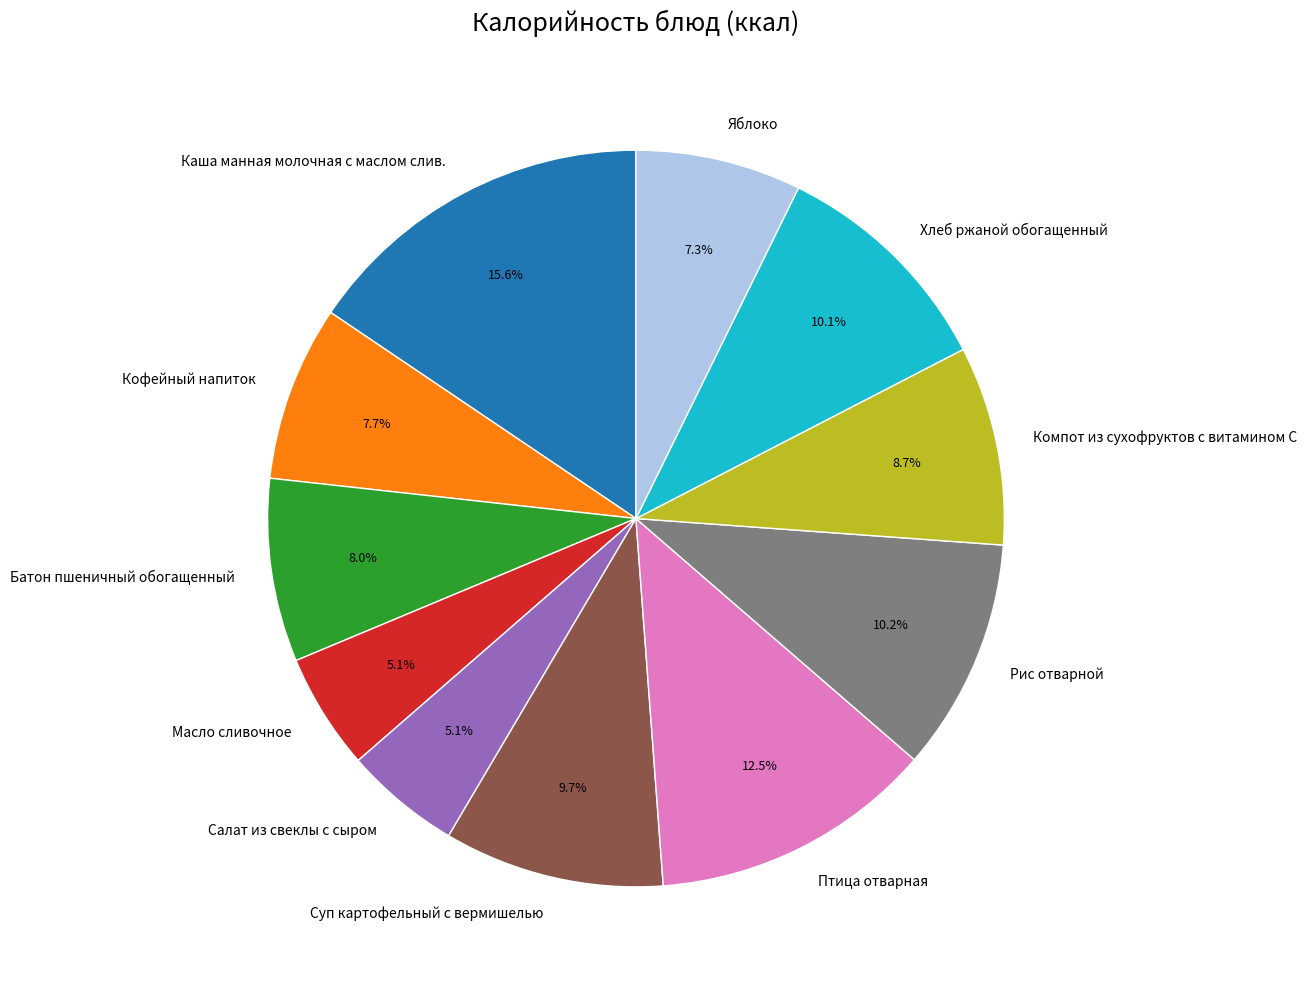

True or false: Яблоко accounts for 17% of the total.

False